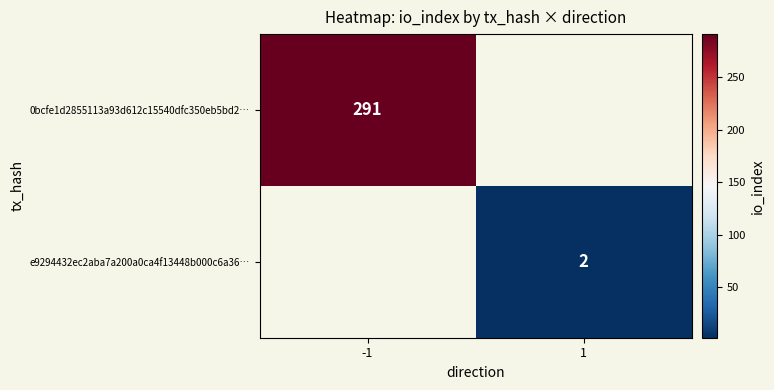

True or false: e9294432ec2aba7a200a0ca4f13448b000c6a36… has a value of 2 at 1.

True